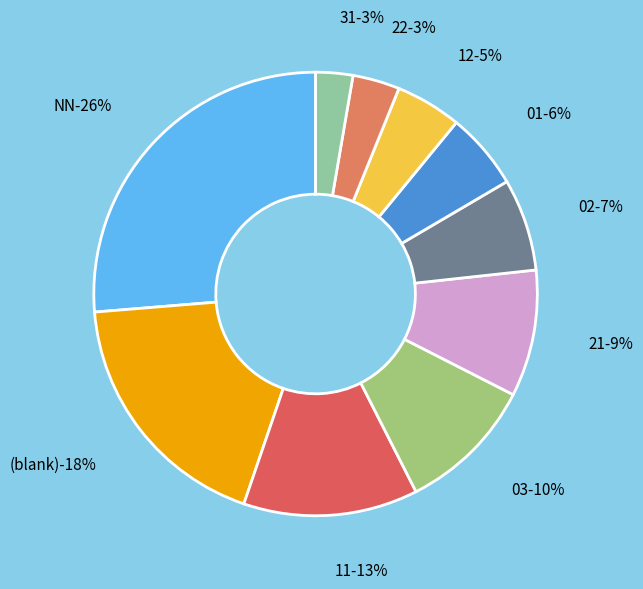

How many segments does this pie chart have?

10